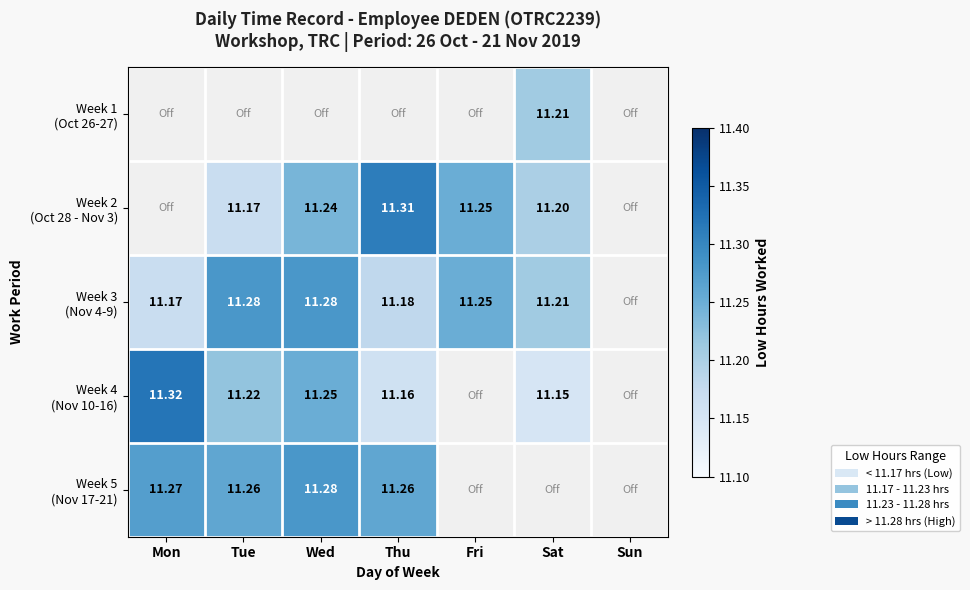

What is the difference between the maximum and minimum values in the Week 4 (Nov 10-16) series?

0.2